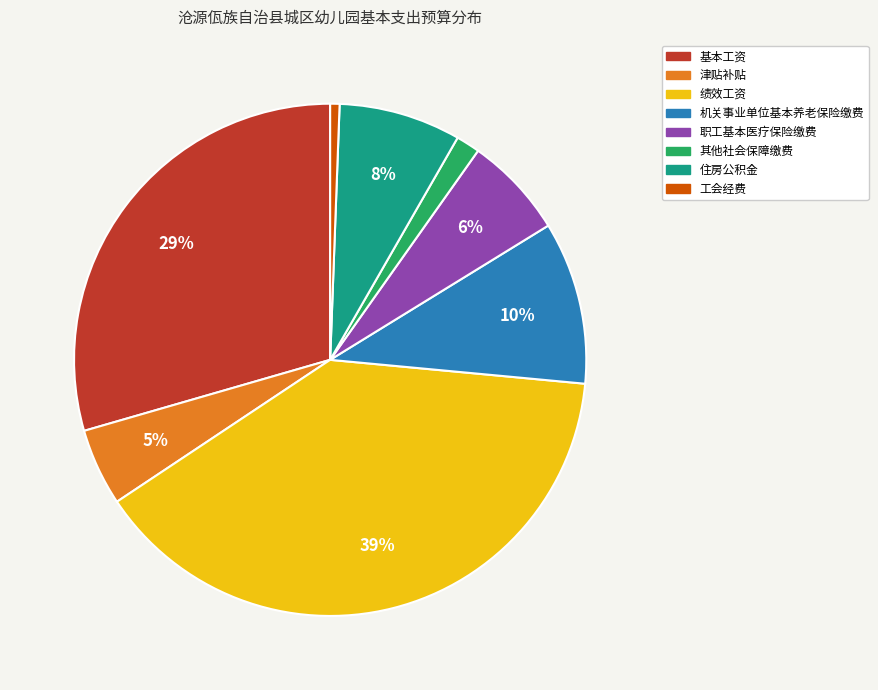

How many slices are in this pie chart?

8